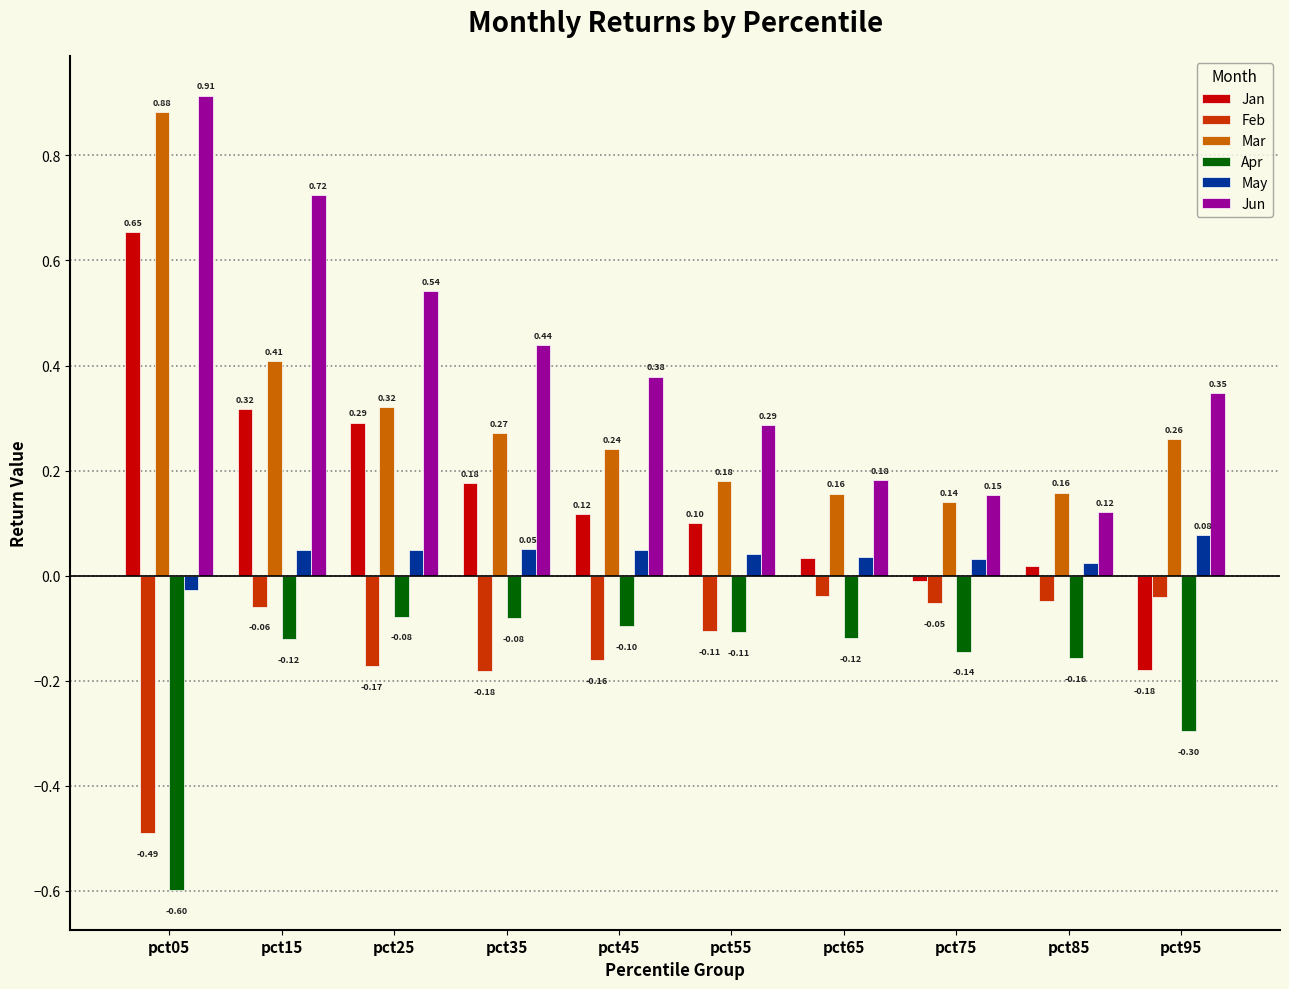

How many positive values does the May series have?

9